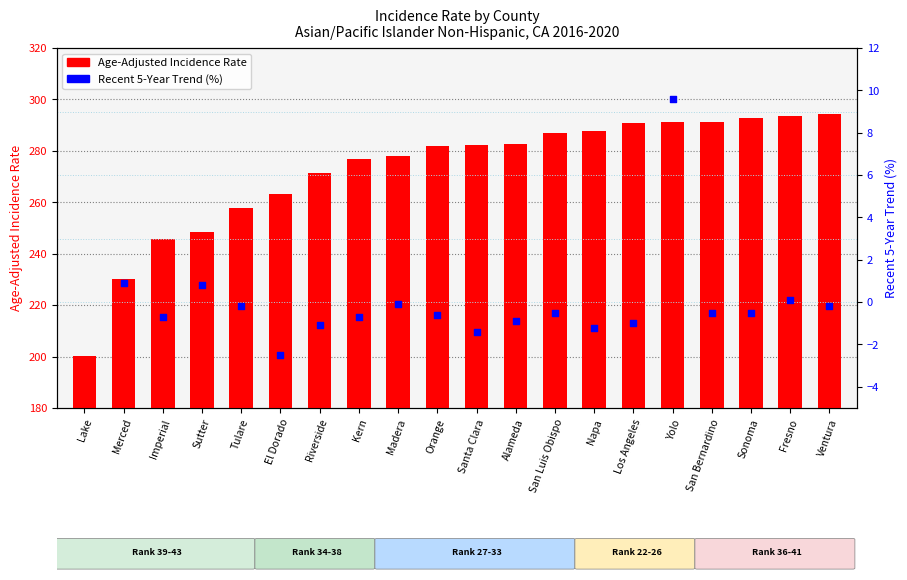

What is the ratio of the value at Riverside to the value at Madera?

1.0